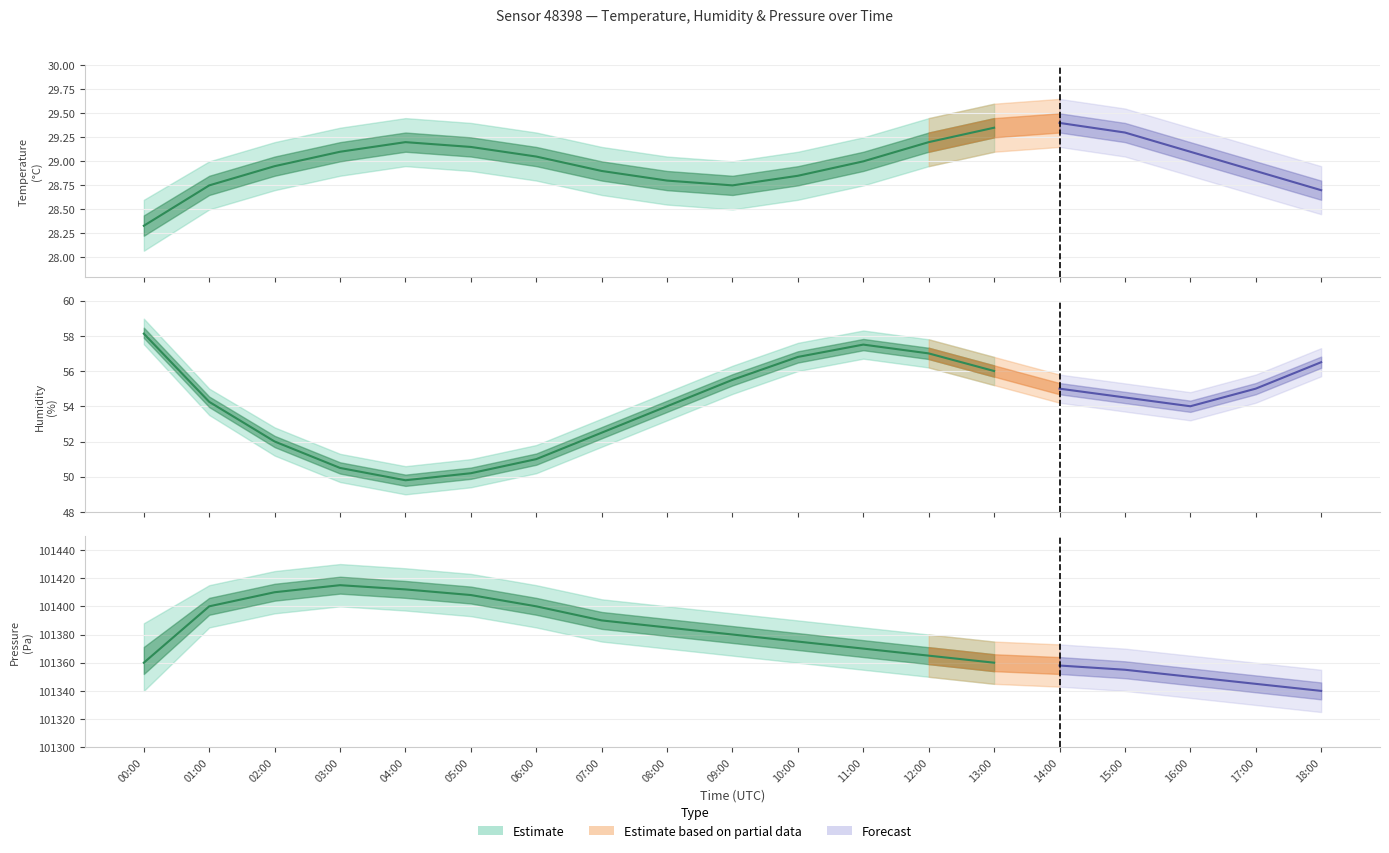

Is it true that Humidity (%) equals 56.0 at 13:00?

True